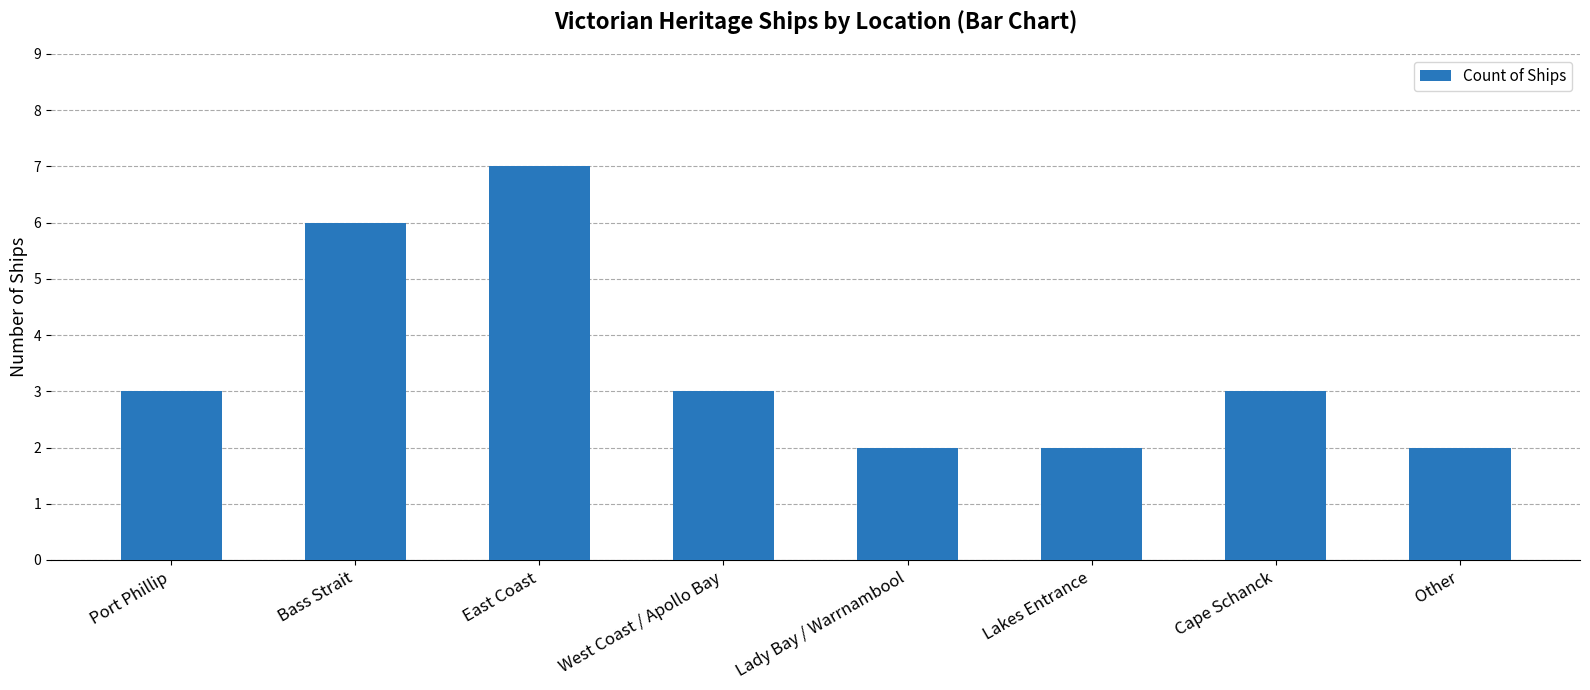

What is the label of the 4th bar from the left?

West Coast / Apollo Bay